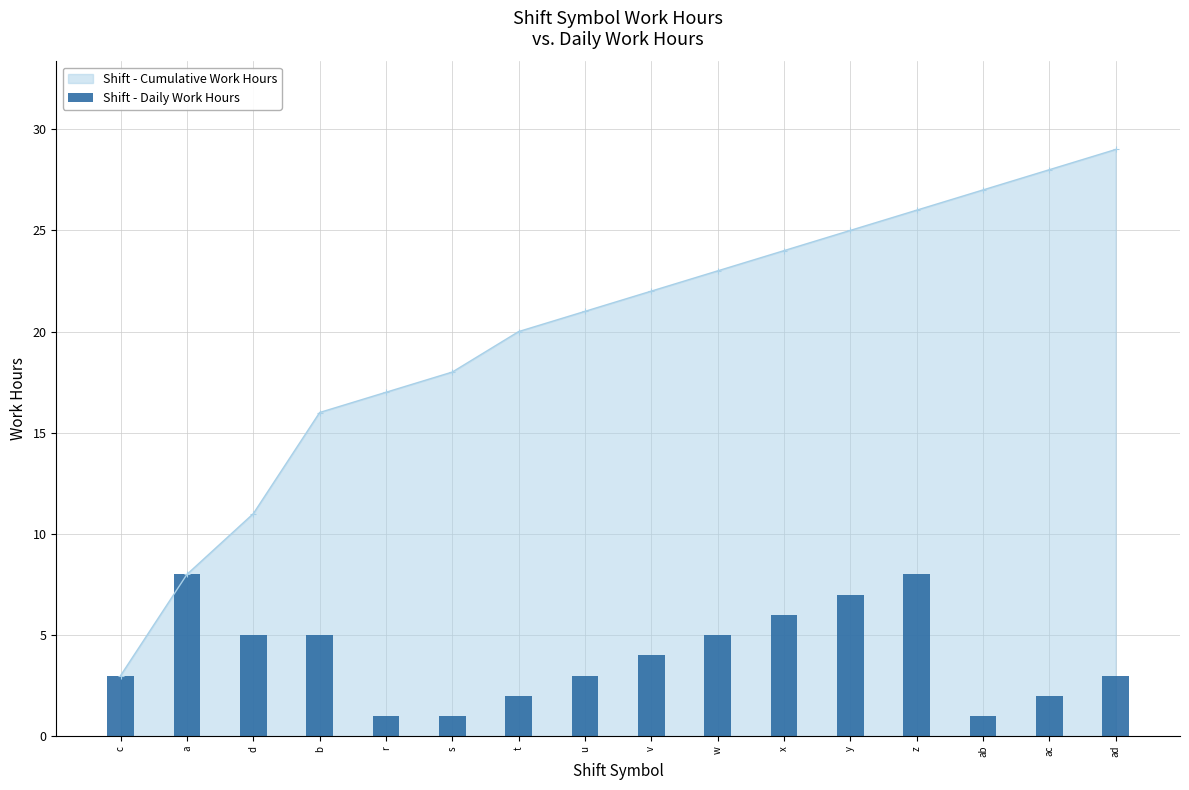

What is the value of the 14th bar from the left?

1